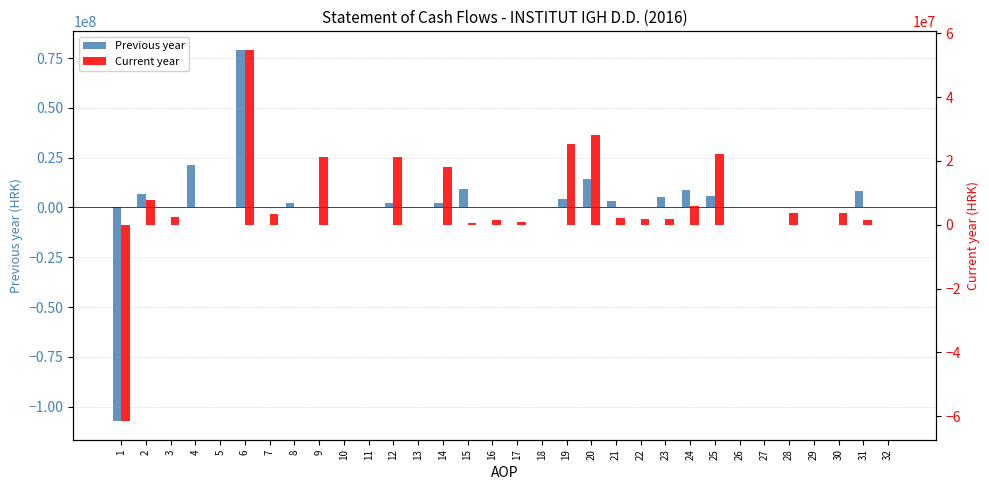

What is the sum of all Current year values?

166357307